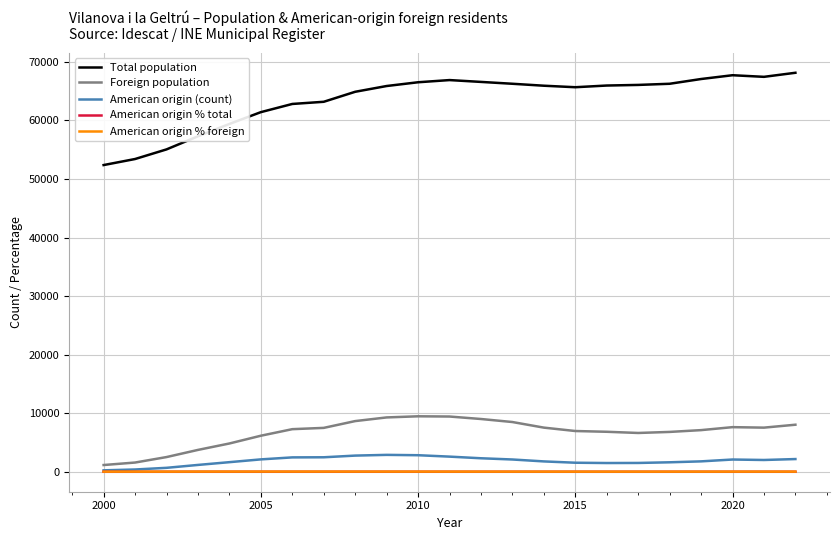

What is the highest value of the Foreign population series?

9476.0